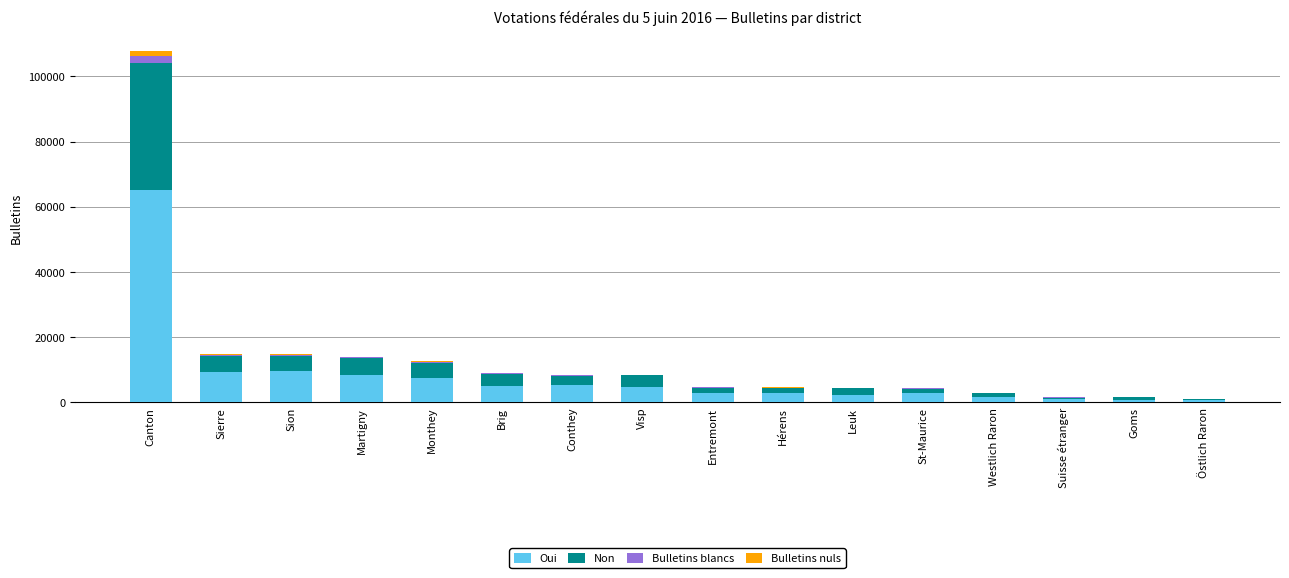

At which category is the sum across all series the highest?

Canton